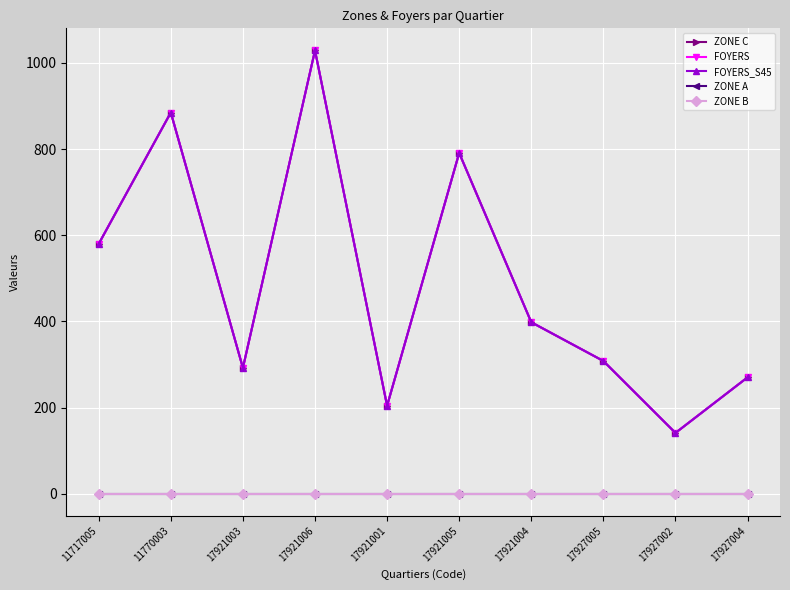

True or false: FOYERS and FOYERS_S45 intersect in this chart.

False